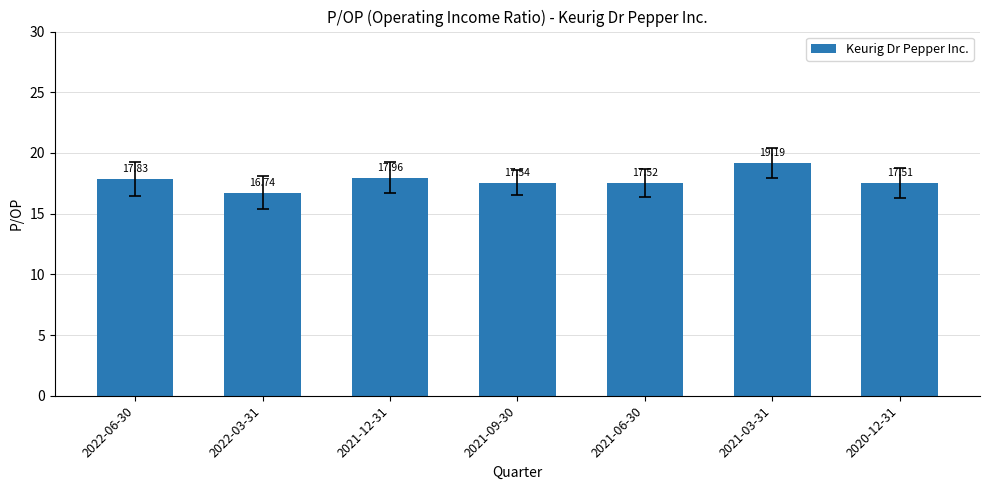

What is the value of the 6th bar from the left?

19.2